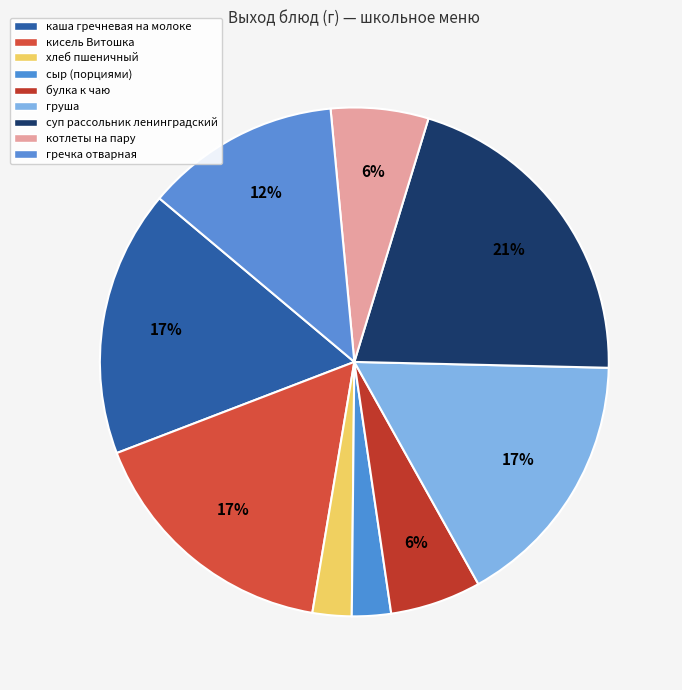

Count the number of slices in the pie.

9